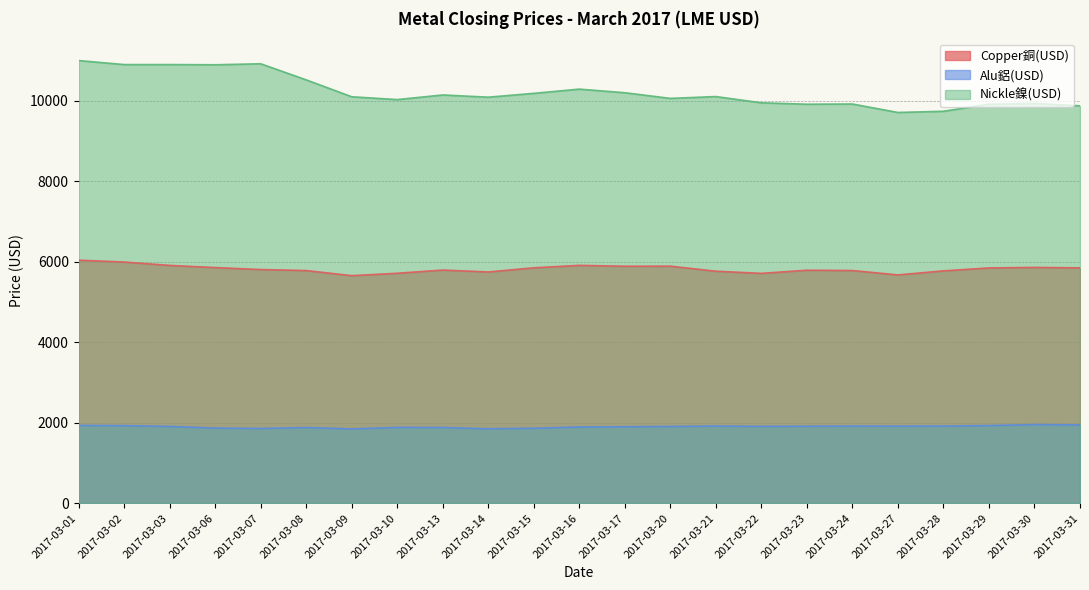

Where does the Alu鋁(USD) series first go above 1909?

2017-03-01